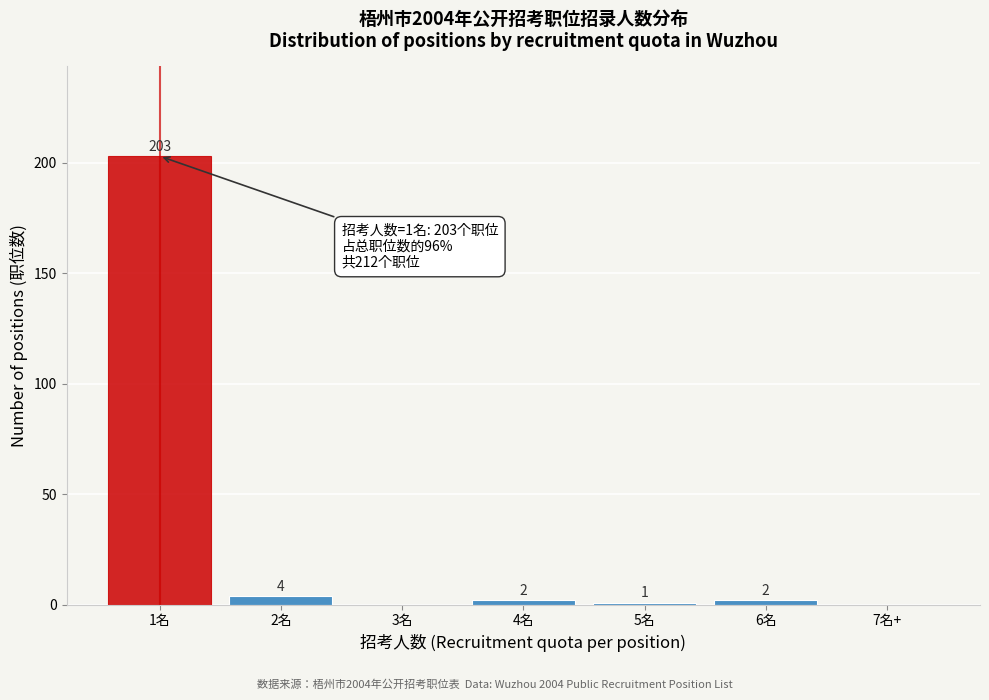

Reading left to right, what are all the values shown in this chart?

1名=203	2名=4	3名=0	4名=2	5名=1	6名=2	7名+=0